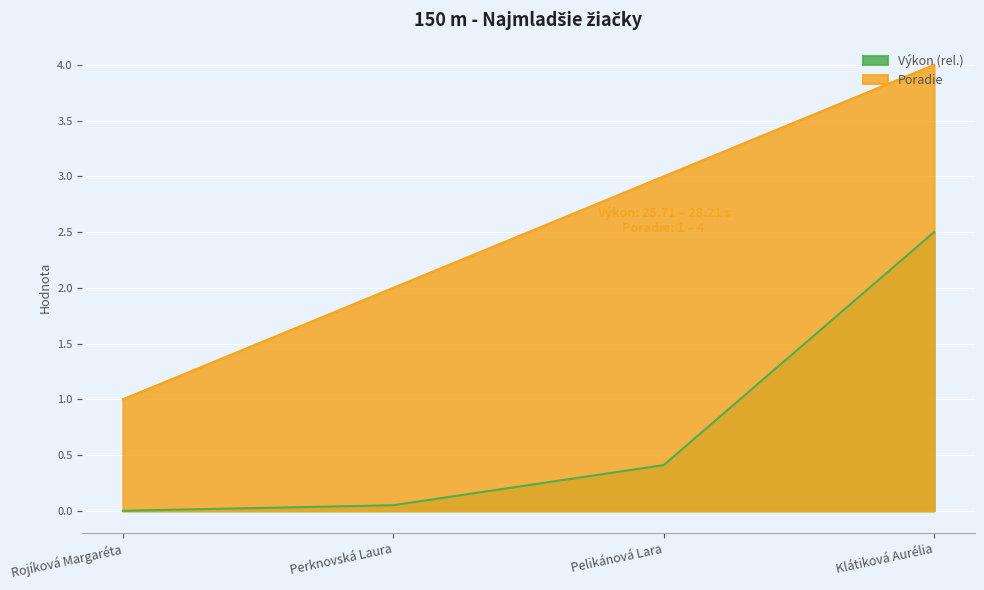

How many values in the Poradie series are below 3?

2